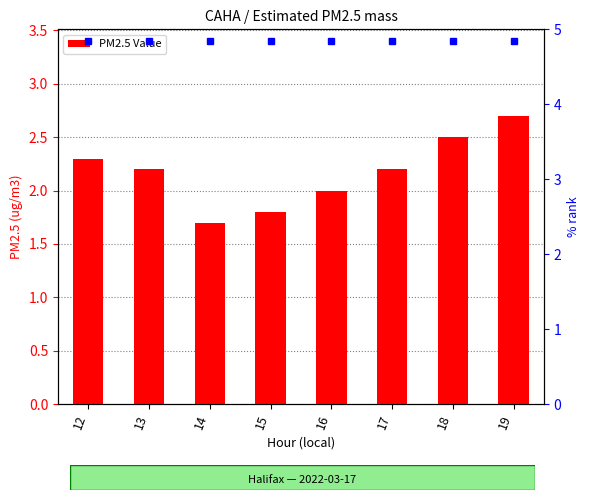

At which category does the chart reach its minimum across all series?

14